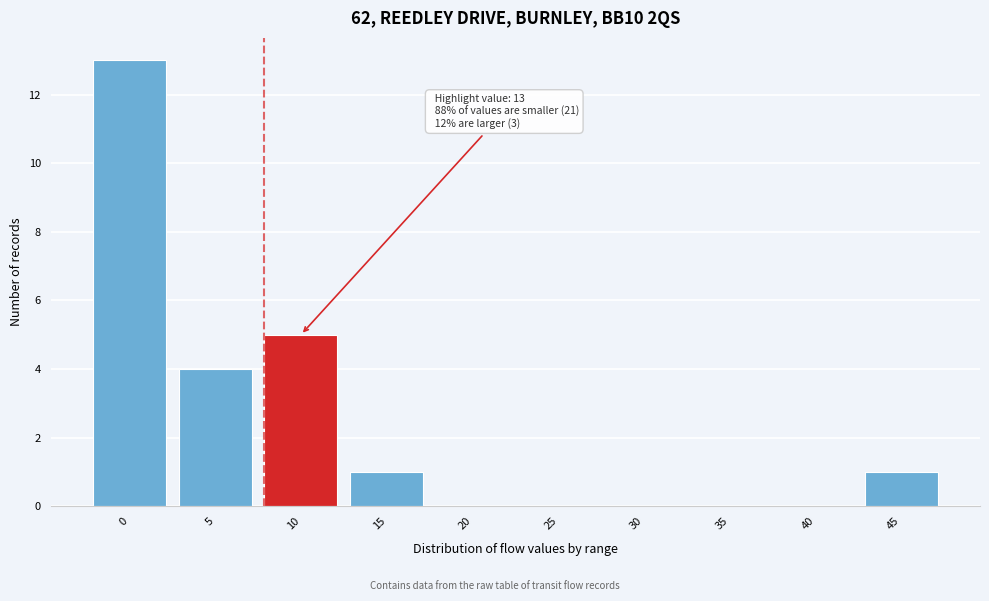

Reading left to right, extract all data points from this chart.

0=13	5=4	10=5	15=1	20=0	25=0	30=0	35=0	40=0	45=1